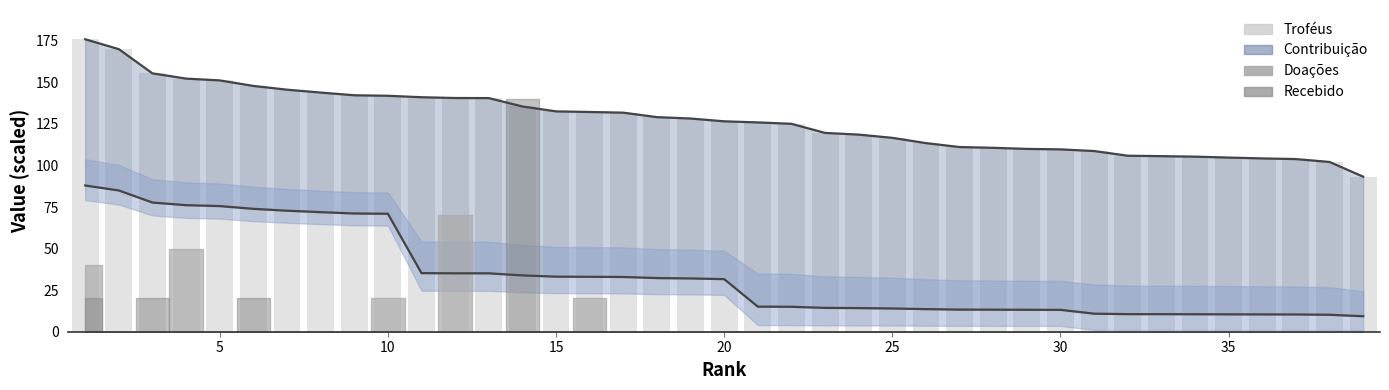

What is the lowest value of the Contribuição (scaled) series?

9.3